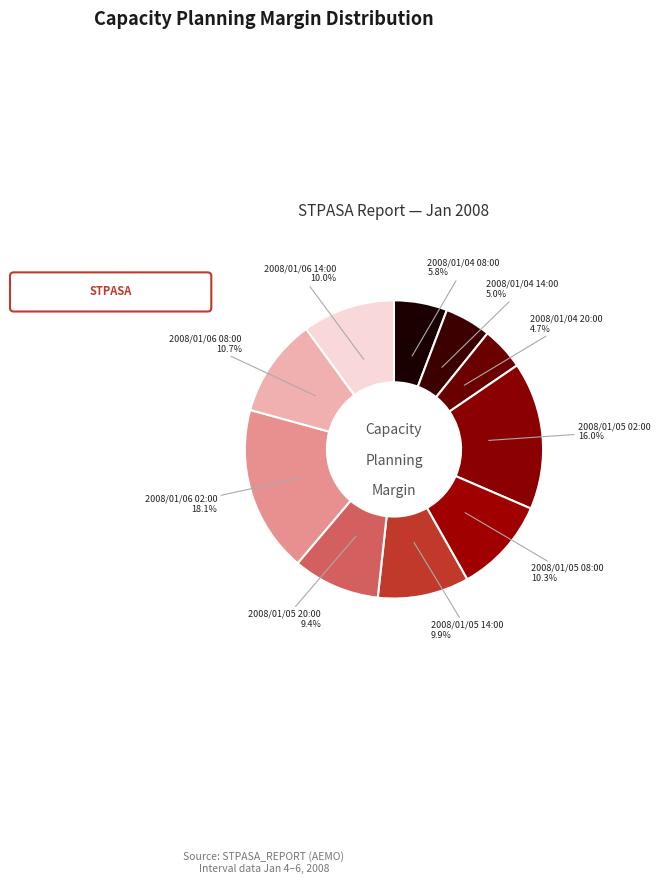

Which slice is the largest?

2008/01/06 02:00